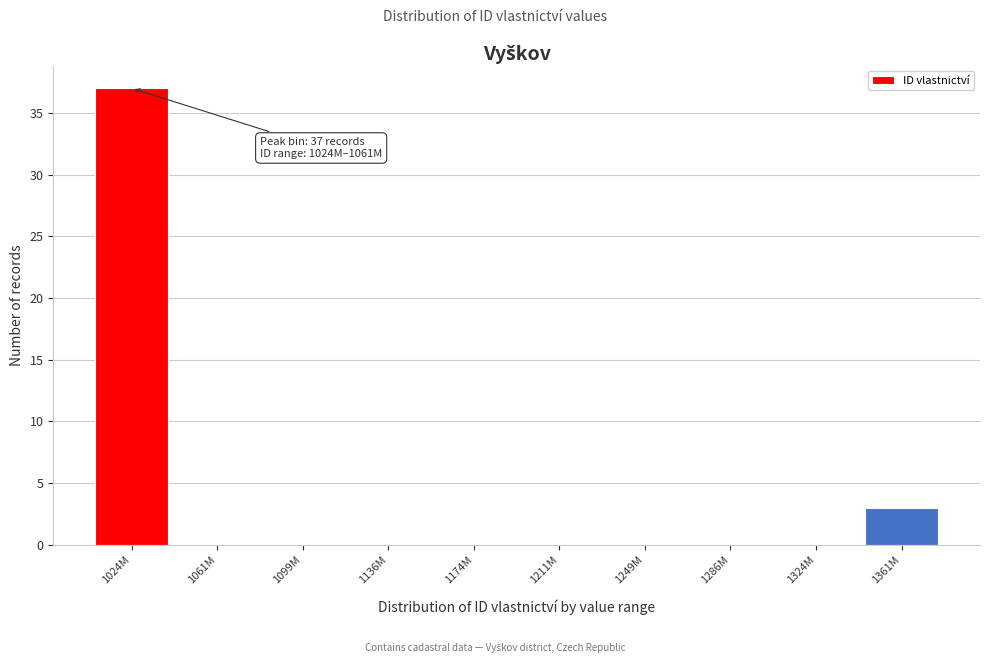

Reading right to left, extract all data points from this chart.

1361M=3	1324M=0	1286M=0	1249M=0	1211M=0	1174M=0	1136M=0	1099M=0	1061M=0	1024M=37